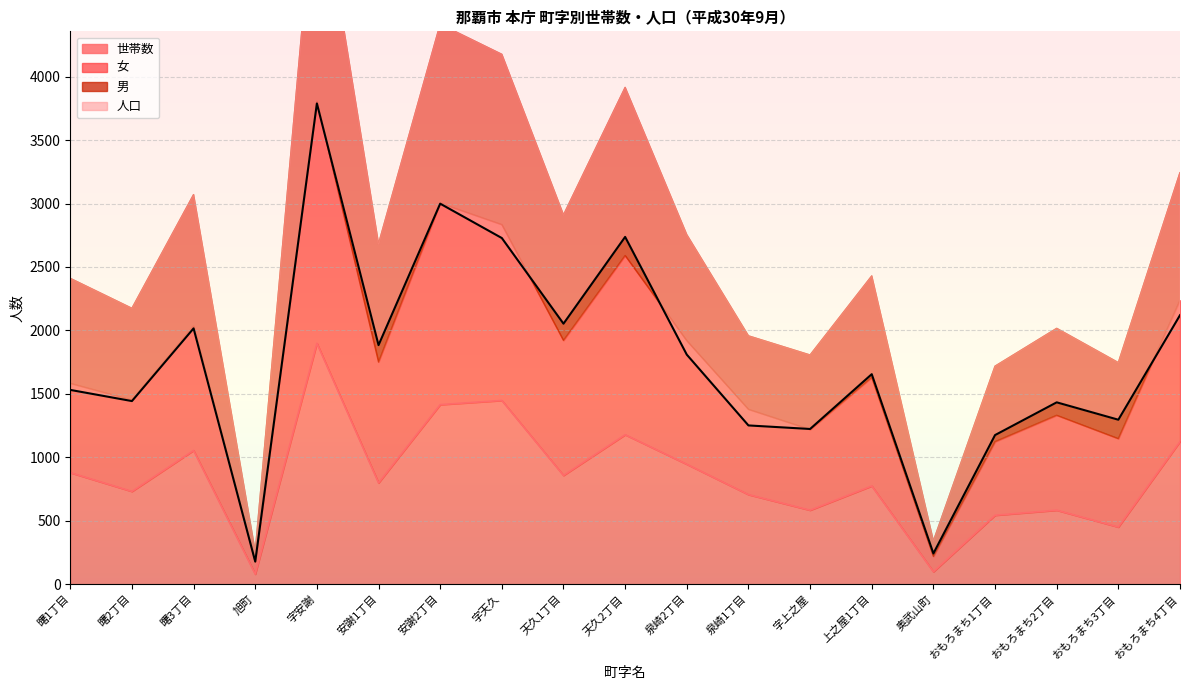

Is it true that 世帯数 equals 583 at 字上之屋?

True